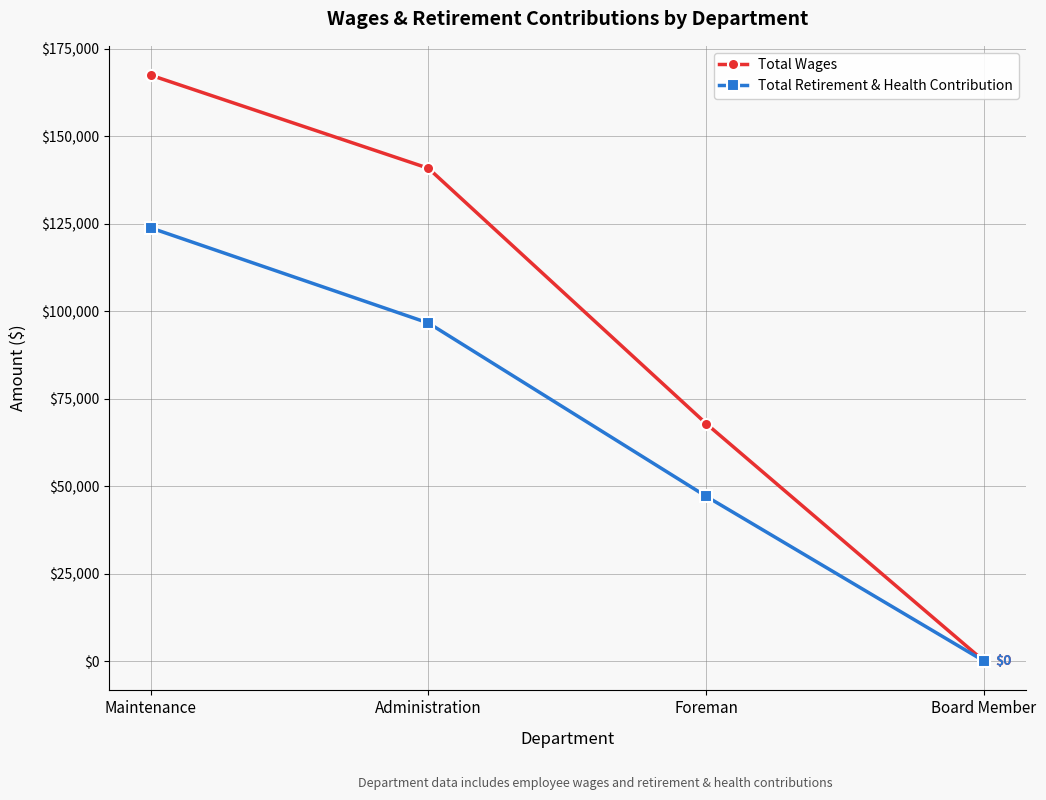

What is the label of the 4th point from the left?

Board Member